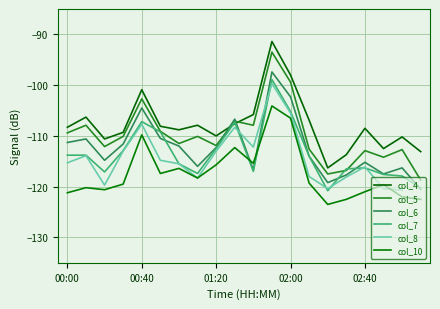

Which series has the largest total across all categories?

col_4